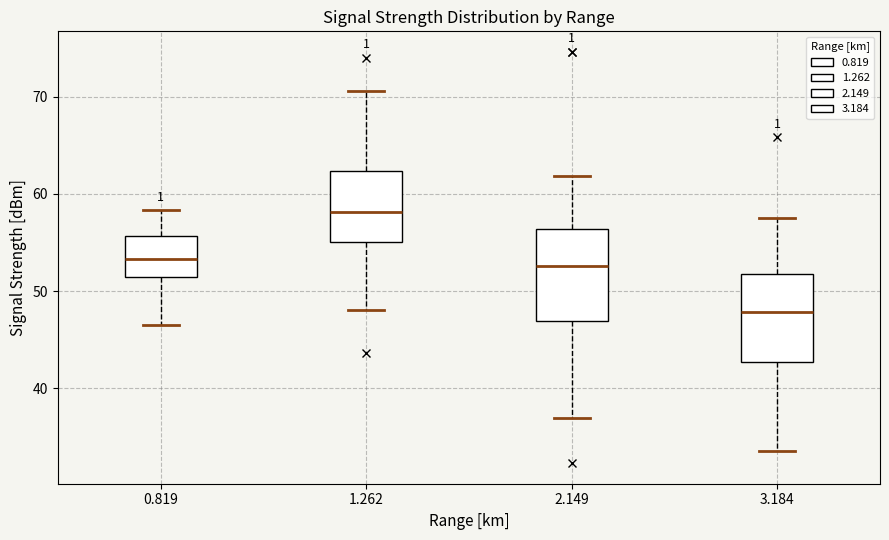

Reading left to right, read every box against the y-axis: the position of its median line, the range the box covers, and the ends of its whiskers. The values are not printed on the chart, so give them approximately, as read against the axis.

0.819: median 53, box 51 to 56, whiskers 47 to 58
1.262: median 58, box 55 to 62, whiskers 48 to 71
2.149: median 53, box 47 to 56, whiskers 37 to 62
3.184: median 48, box 43 to 52, whiskers 34 to 58